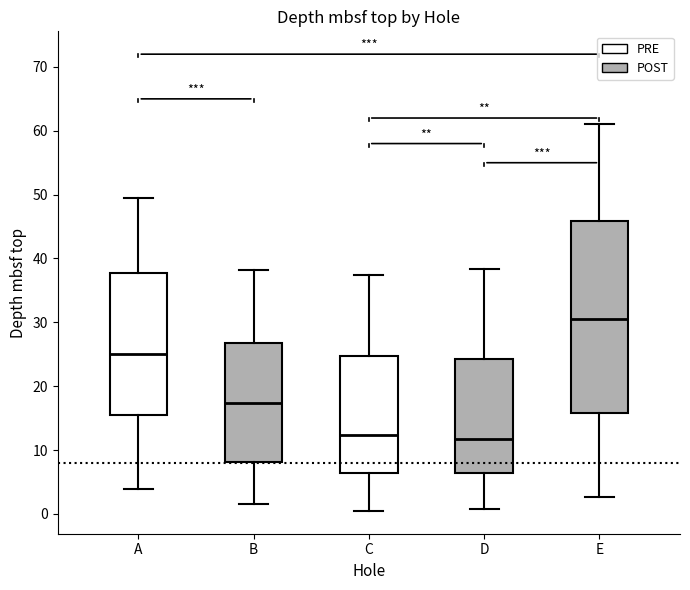

Where is the upper edge of the box for A on the y-axis? The values are not printed on the chart, so give them approximately, as read against the axis.

38